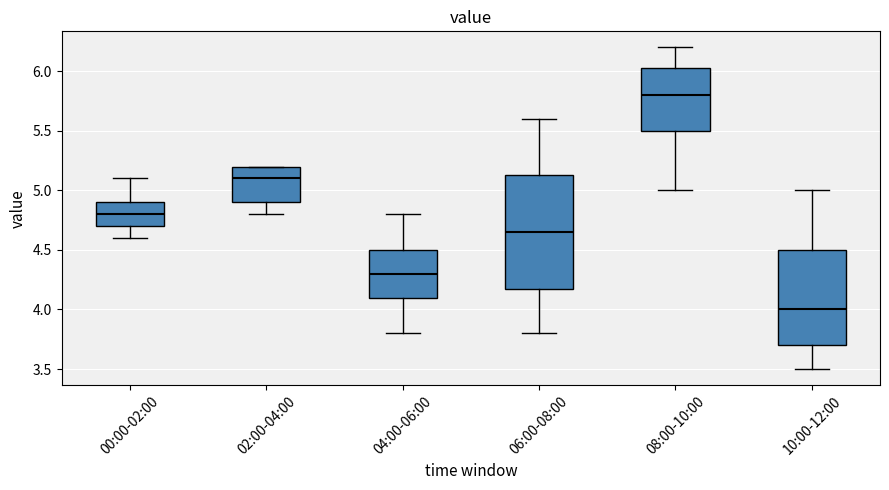

Reading left to right, transcribe this box plot: for each box, give where its median line is, the range the box spans, and where its two whiskers end, as read against the y-axis. The values are not printed on the chart, so give them approximately, as read against the axis.

00:00-02:00: median 4.80, box 4.70 to 4.90, whiskers 4.60 to 5.10
02:00-04:00: median 5.10, box 4.90 to 5.20, whiskers 4.80 to 5.20
04:00-06:00: median 4.30, box 4.10 to 4.50, whiskers 3.80 to 4.80
06:00-08:00: median 4.65, box 4.20 to 5.15, whiskers 3.80 to 5.60
08:00-10:00: median 5.80, box 5.50 to 6.05, whiskers 5.00 to 6.20
10:00-12:00: median 4.00, box 3.70 to 4.50, whiskers 3.50 to 5.00